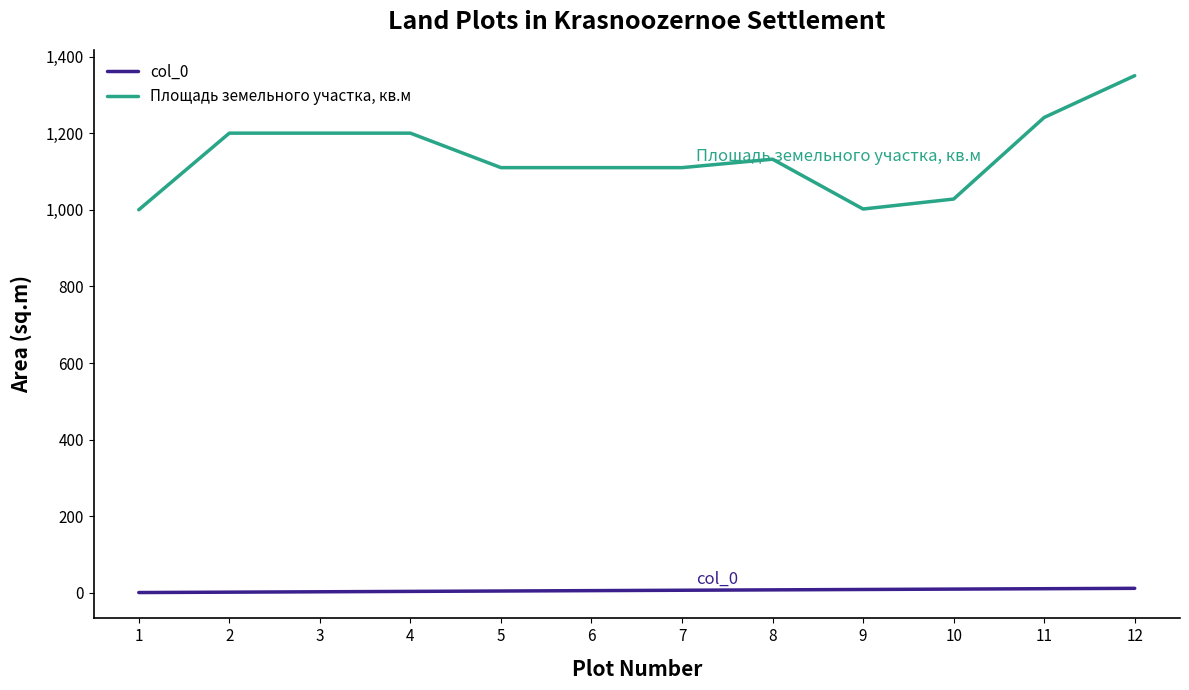

What is the spread (max minus min) of values at 2?

1198